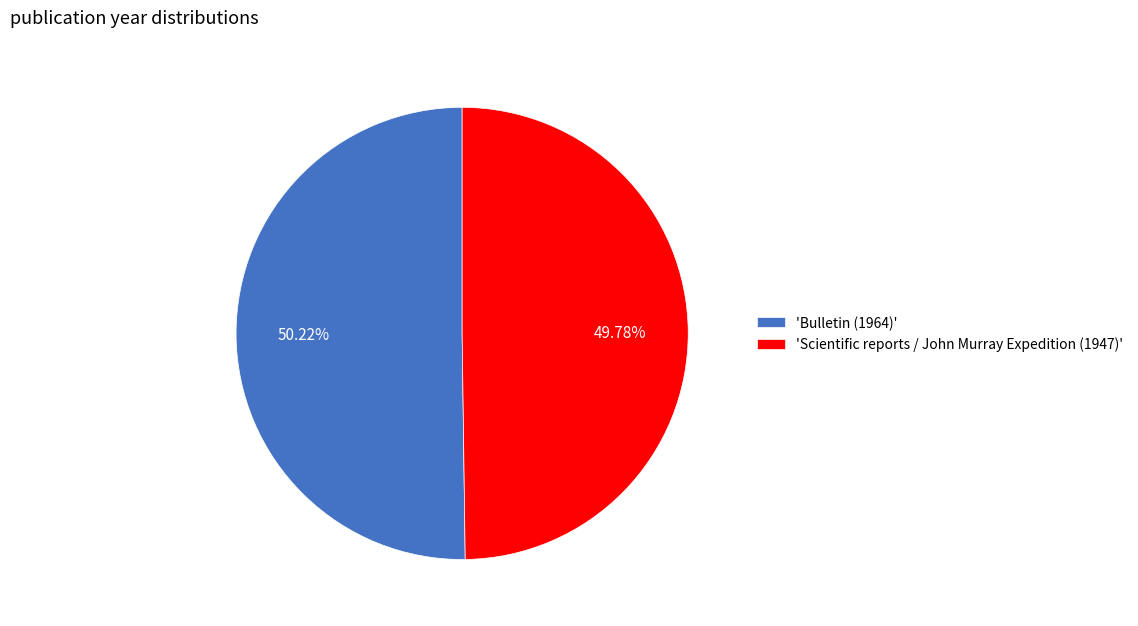

How many segments does this pie chart have?

2